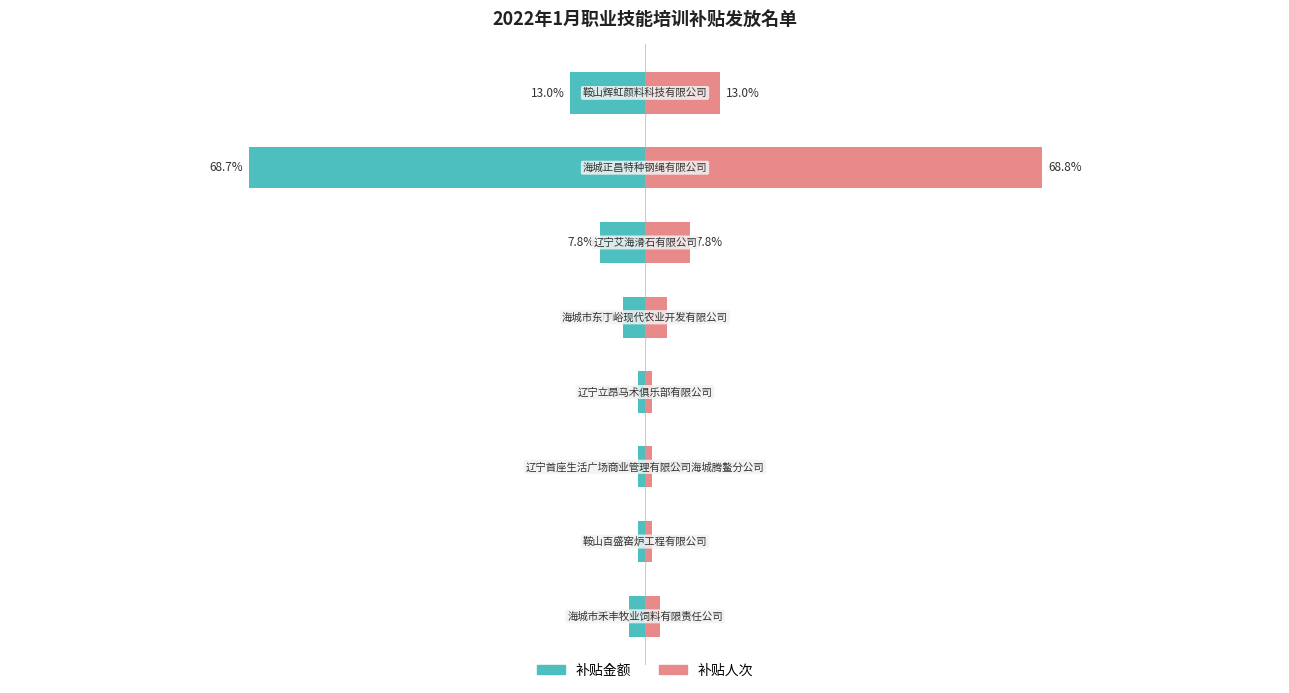

Between 1 and 2, which series saw the biggest shift?

补贴金额